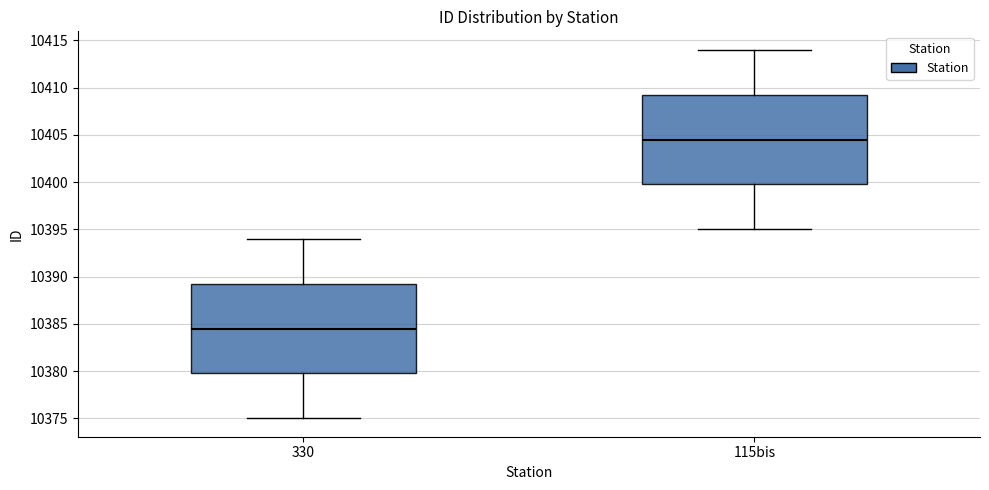

Where does the median line of the box for 115bis sit on the y-axis? The values are not printed on the chart, so give them approximately, as read against the axis.

10404.5